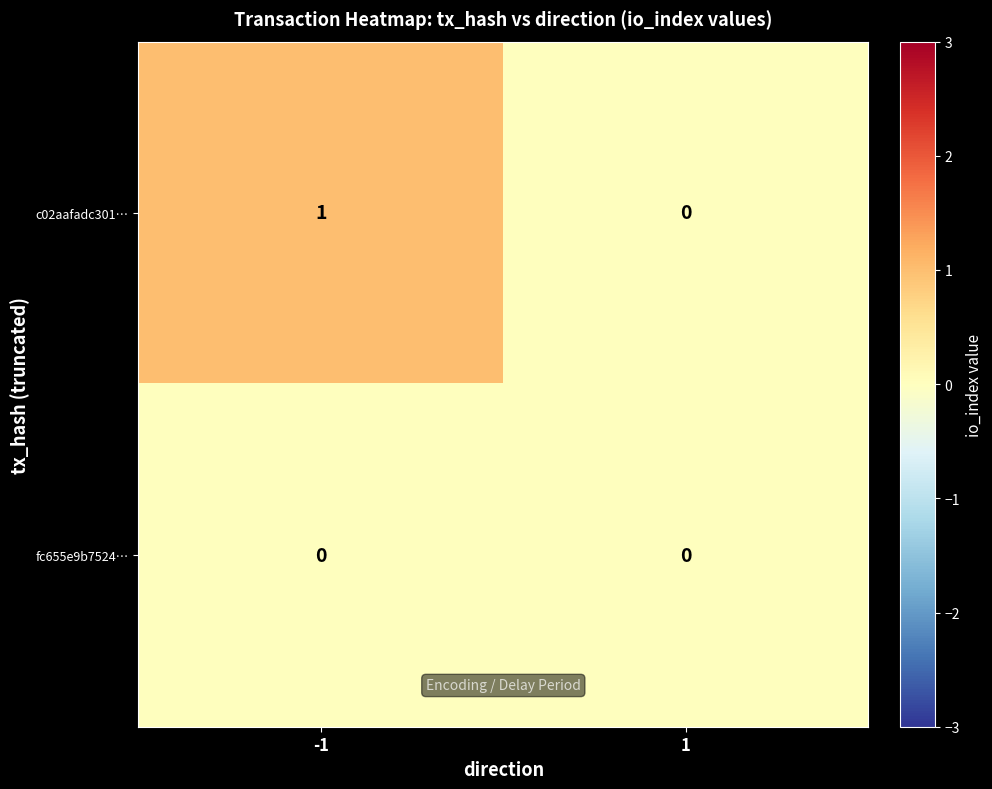

List the labels in order of c02aafadc301… value, smallest first.

1, -1